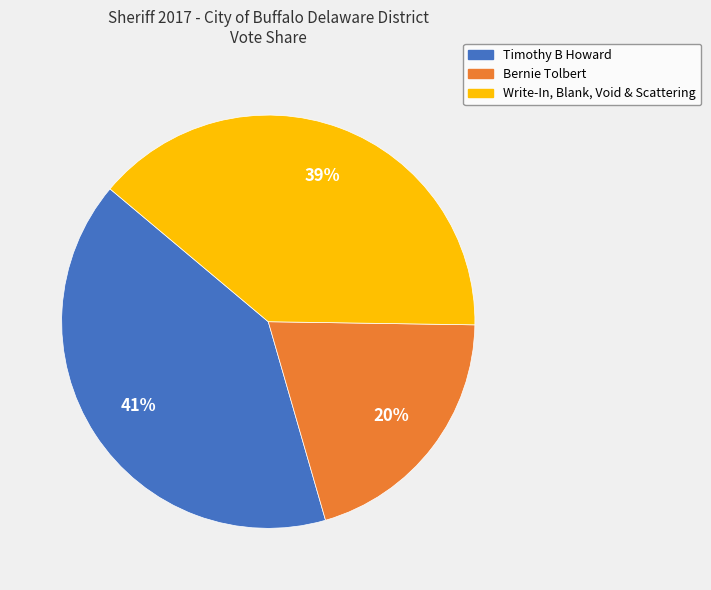

Is there any slice that represents more than half of the pie?

No